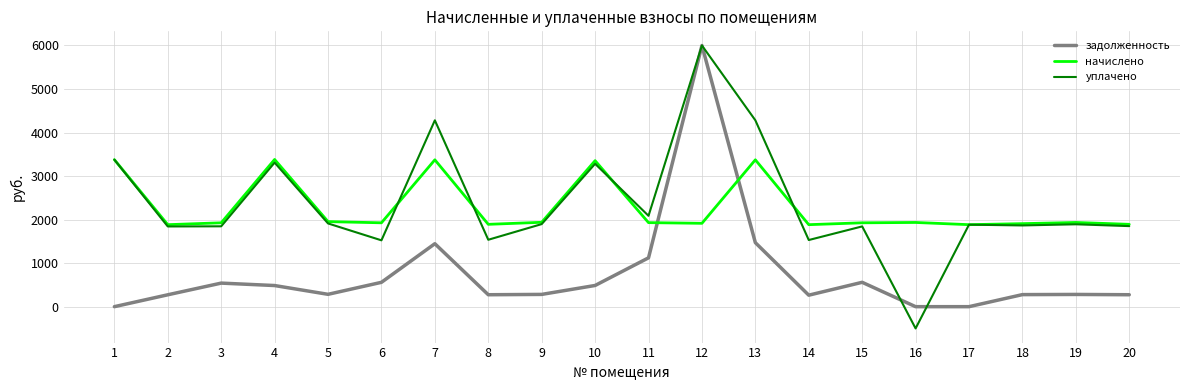

Which series has the largest total across all categories?

уплачено